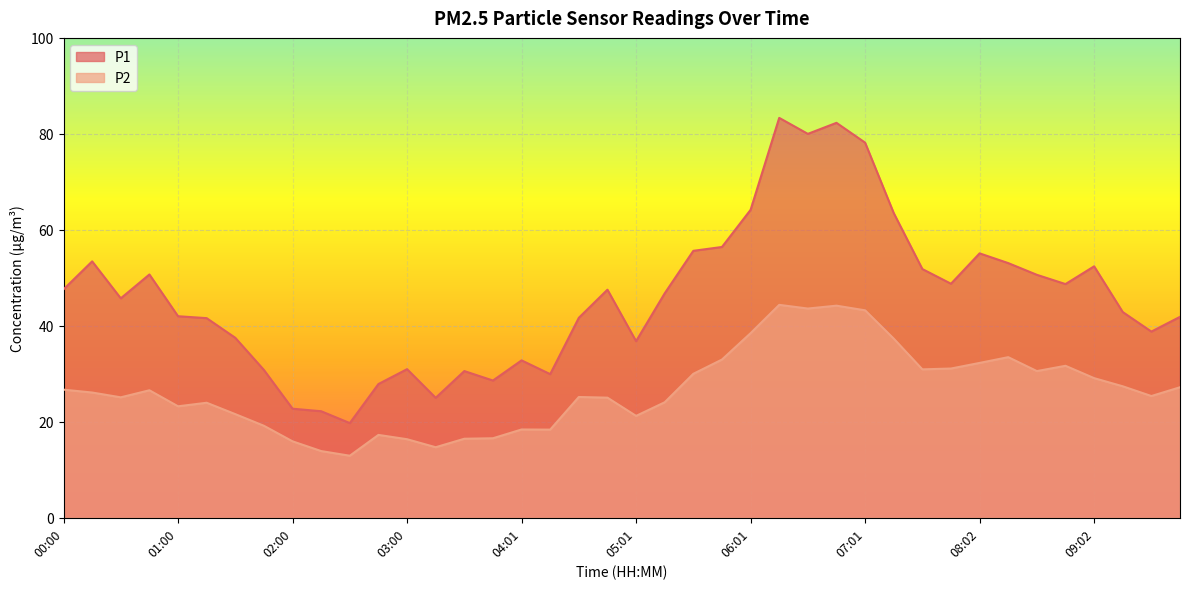

The value of P2 at 01:45 is 19.2. True or false?

True